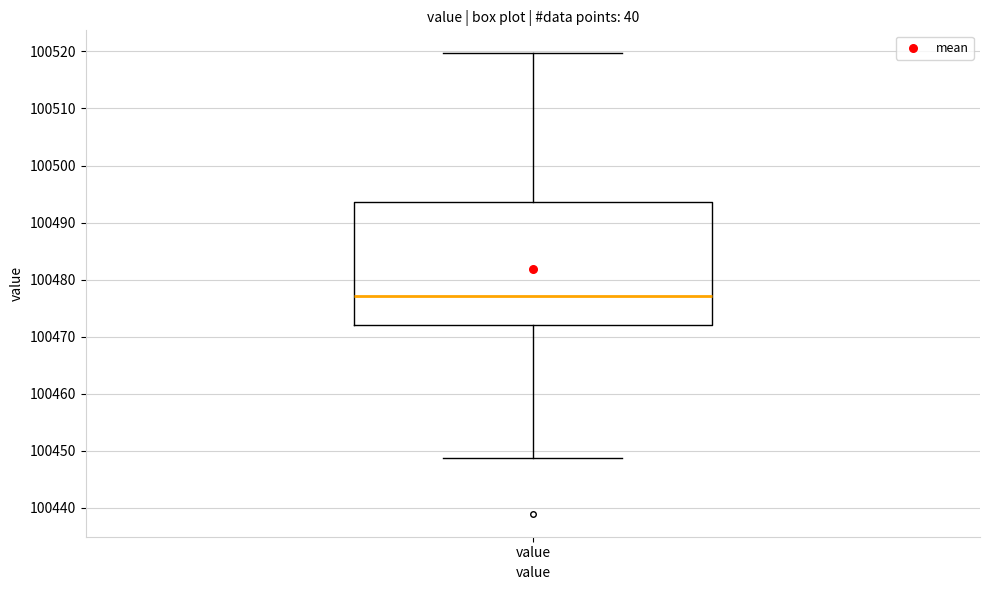

Read this box plot against the y-axis: the position of the median line, the range covered by the box, and the ends of both whiskers. The values are not printed on the chart, so give them approximately, as read against the axis.

median 100477, box 100472 to 100494, whiskers 100449 to 100520